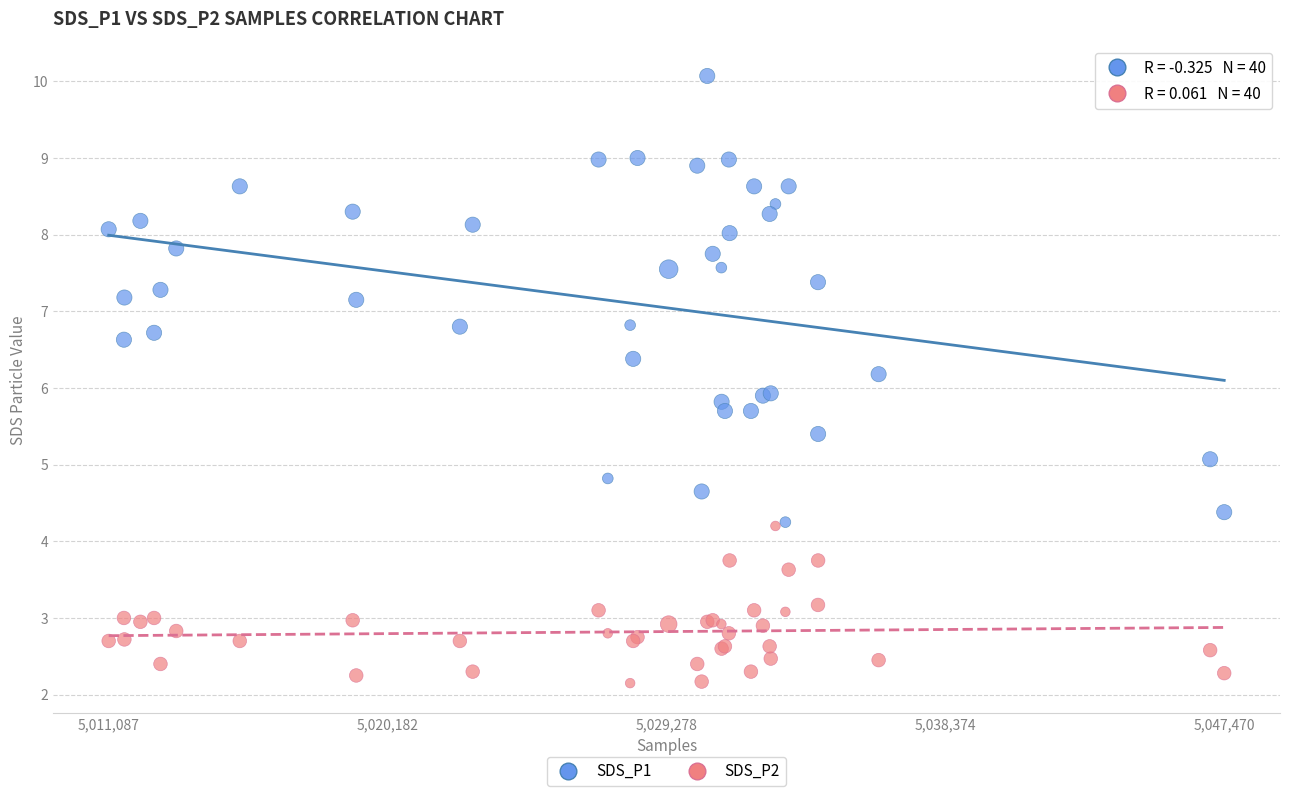

What are all the series names shown in the legend?

SDS_P1, SDS_P2